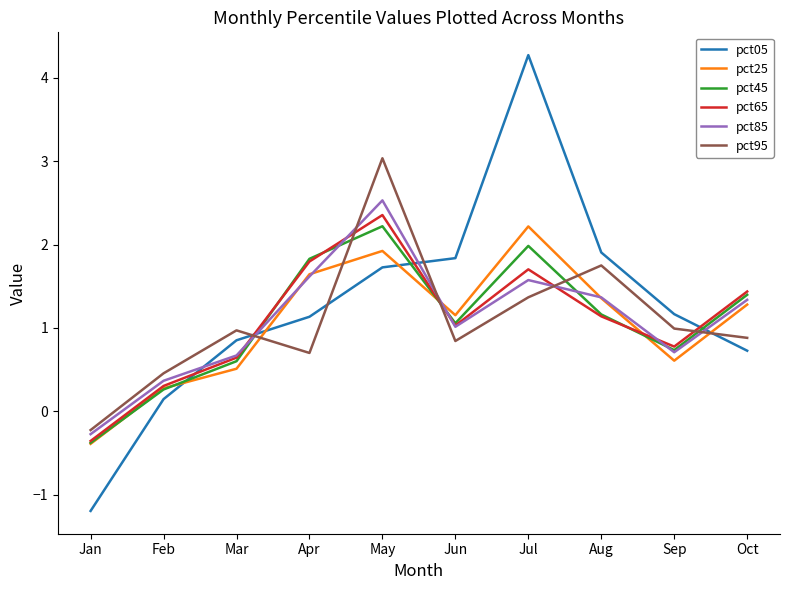

How many intersections are there between pct05 and pct45?

4